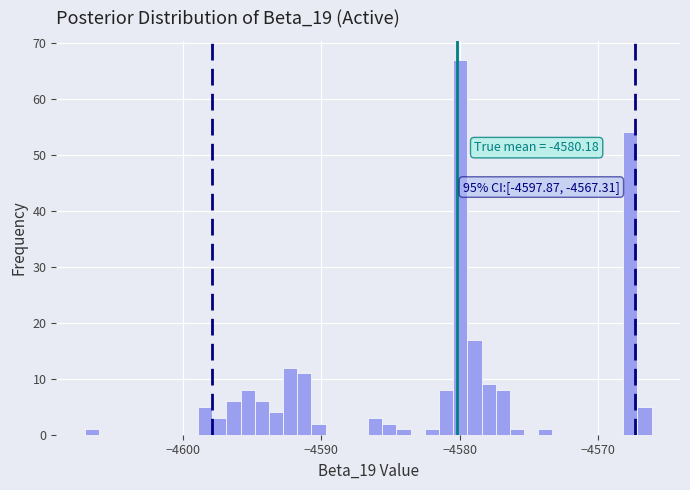

Around what value on the x-axis is the tallest bar? Give the approximate position of its centre, as read against the axis.

-4580